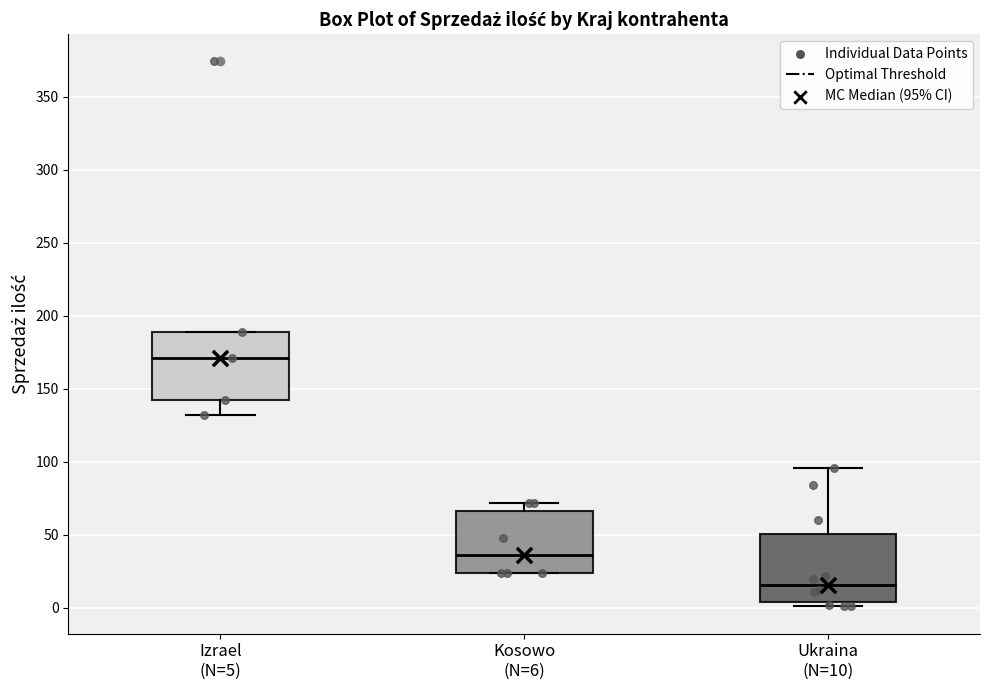

Where does the lower whisker of the box for Izrael (N=5) end on the y-axis? The values are not printed on the chart, so give them approximately, as read against the axis.

130